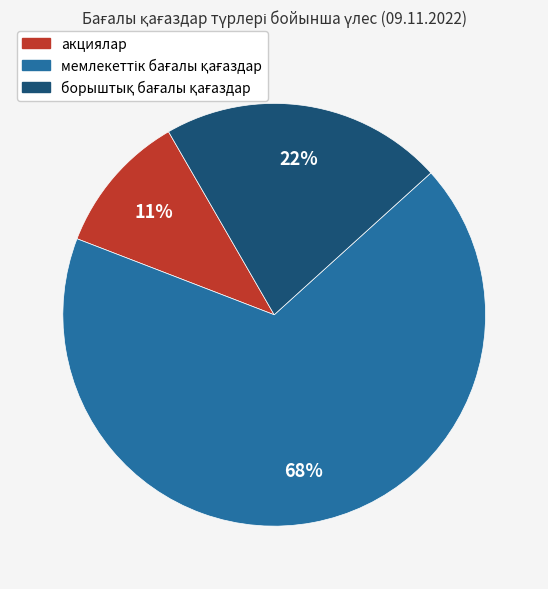

To the nearest percent, what is the average slice percentage?

33%